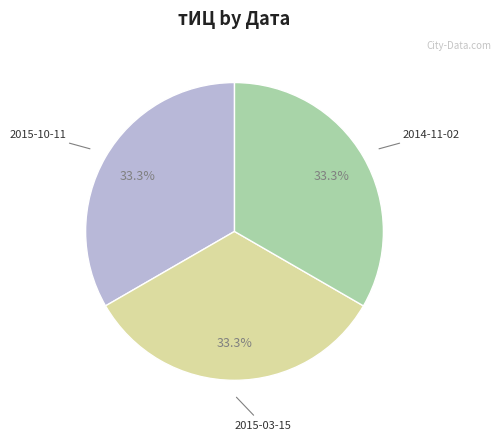

How many slices are in this pie chart?

3